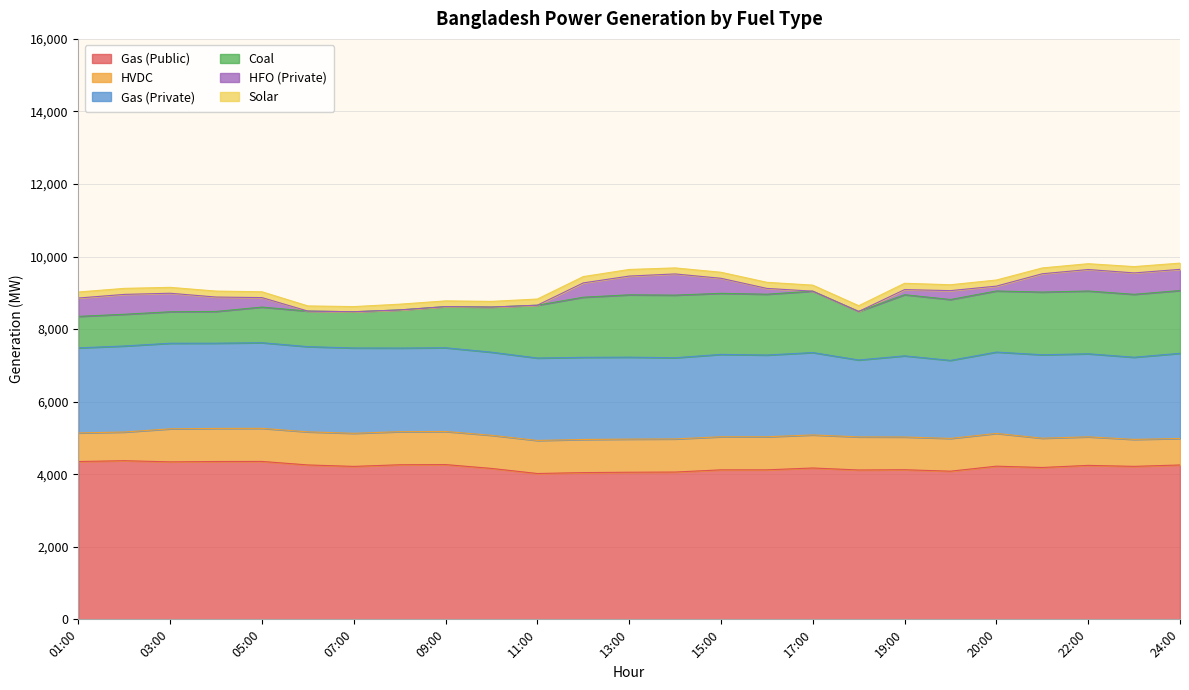

What is the value of the Solar point at the 4th from the left?

164